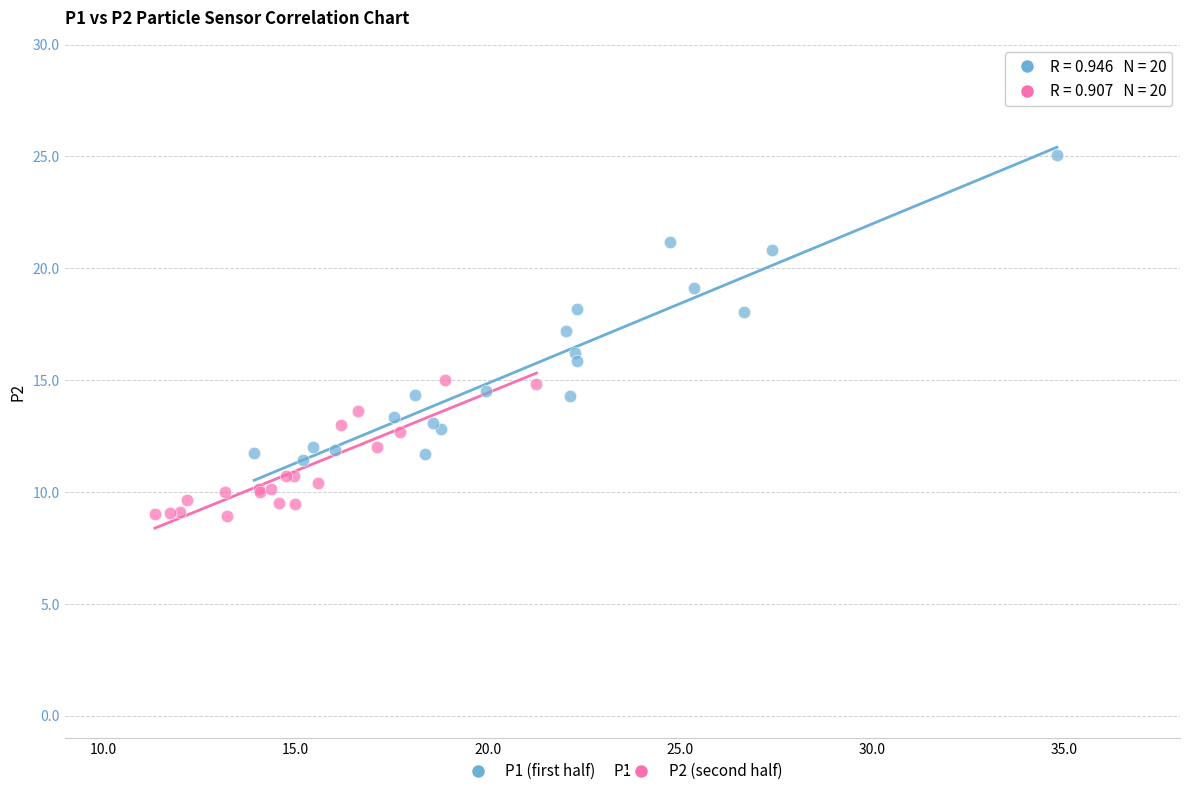

Which series has the largest Y range (max minus min)?

P1 (first half)